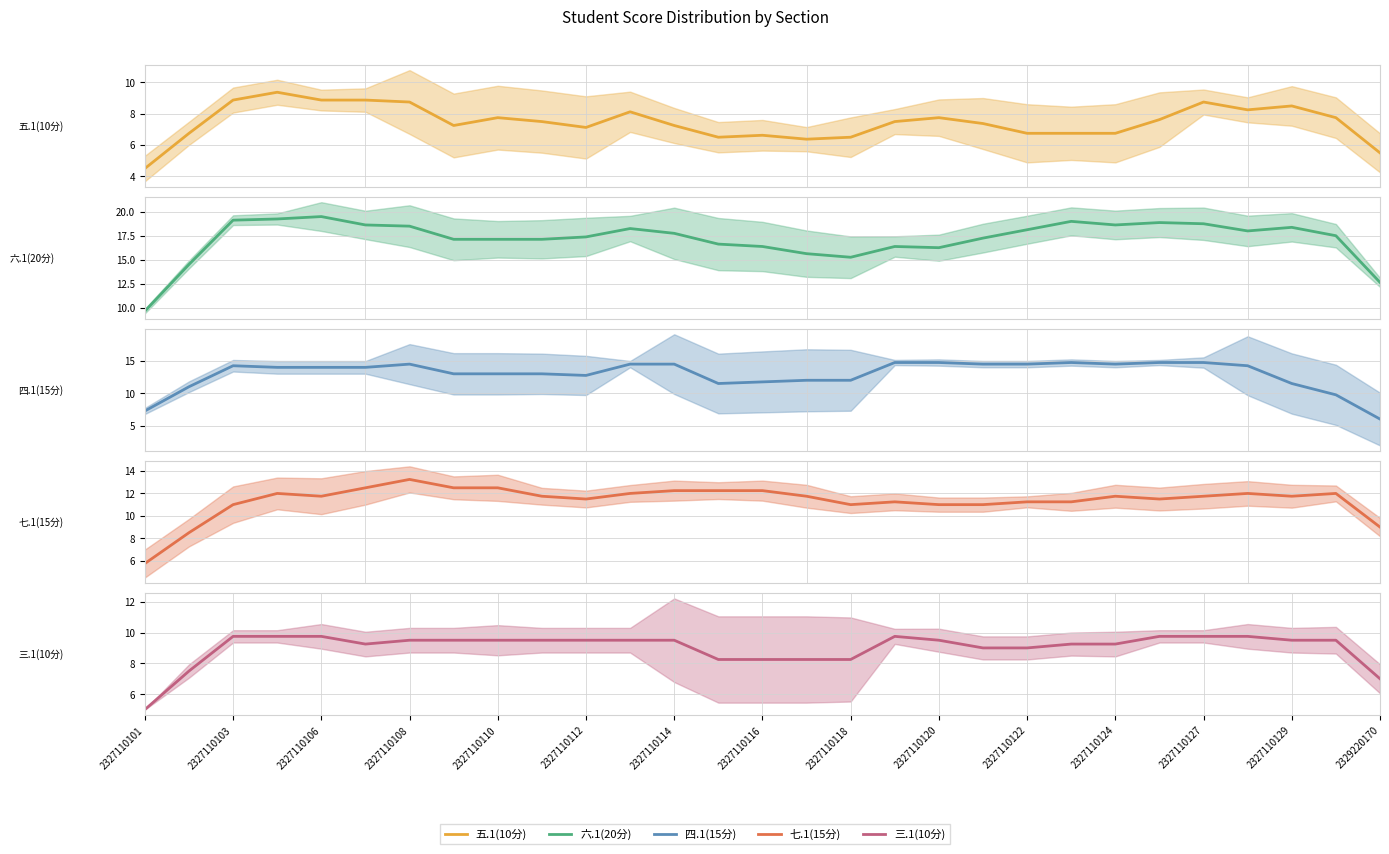

Reading left to right, list all the values displayed in this chart.

五.1(10分): 4.5	6.8	8.9	9.4	8.9	8.9	8.8	7.2	7.8	7.5	7.1	8.1	7.2	6.5	6.6	6.4	6.5	7.5	7.8	7.4	6.8	6.8	6.8	7.6	8.8	8.2	8.5	7.8	5.5
六.1(20分): 9.6	14.5	19.1	19.2	19.5	18.6	18.5	17.1	17.1	17.1	17.4	18.2	17.8	16.6	16.4	15.6	15.2	16.4	16.2	17.2	18.1	19.0	18.6	18.9	18.8	18.0	18.4	17.5	12.6
四.1(15分): 7.2	11.0	14.2	14.0	14.0	14.0	14.5	13.0	13.0	13.0	12.8	14.5	14.5	11.5	11.8	12.0	12.0	14.8	14.8	14.5	14.5	14.8	14.5	14.8	14.8	14.2	11.5	9.8	6.0
七.1(15分): 5.8	8.5	11.0	12.0	11.8	12.5	13.2	12.5	12.5	11.8	11.5	12.0	12.2	12.2	12.2	11.8	11.0	11.2	11.0	11.0	11.2	11.2	11.8	11.5	11.8	12.0	11.8	12.0	9.0
三.1(10分): 5.0	7.5	9.8	9.8	9.8	9.2	9.5	9.5	9.5	9.5	9.5	9.5	9.5	8.2	8.2	8.2	8.2	9.8	9.5	9.0	9.0	9.2	9.2	9.8	9.8	9.8	9.5	9.5	7.0